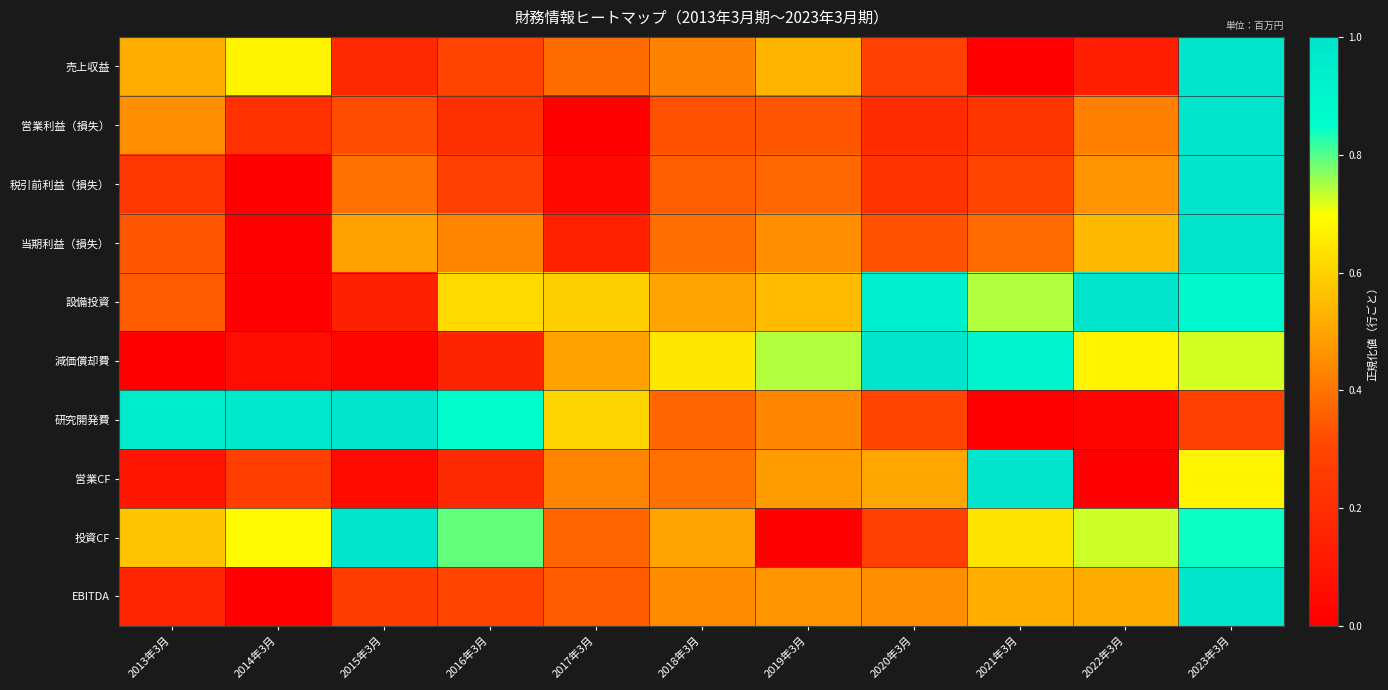

Which series has the widest spread of values?

売上収益